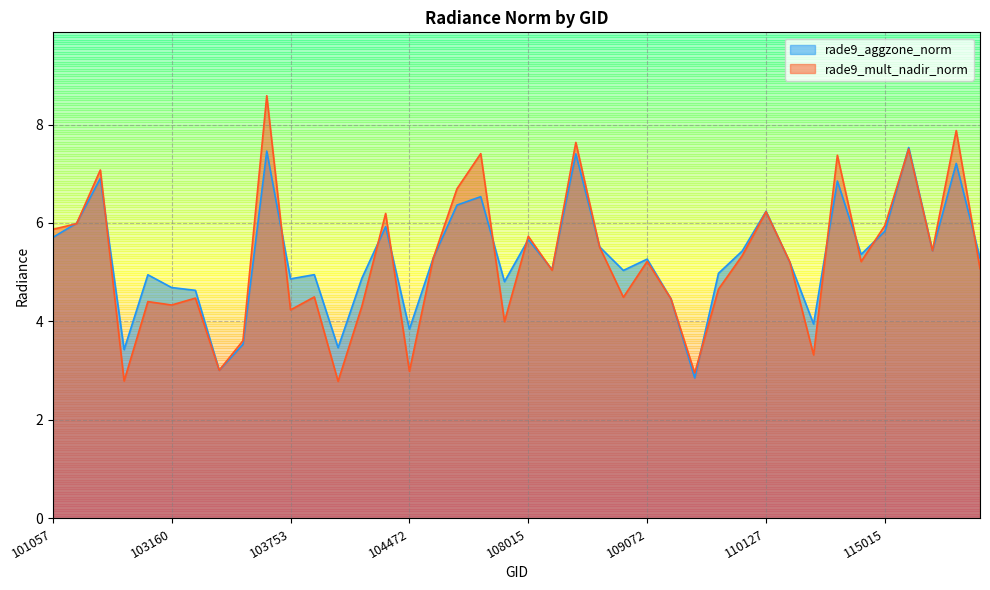

List the series in order of their overall mean, highest first.

rade9_aggzone_norm, rade9_mult_nadir_norm